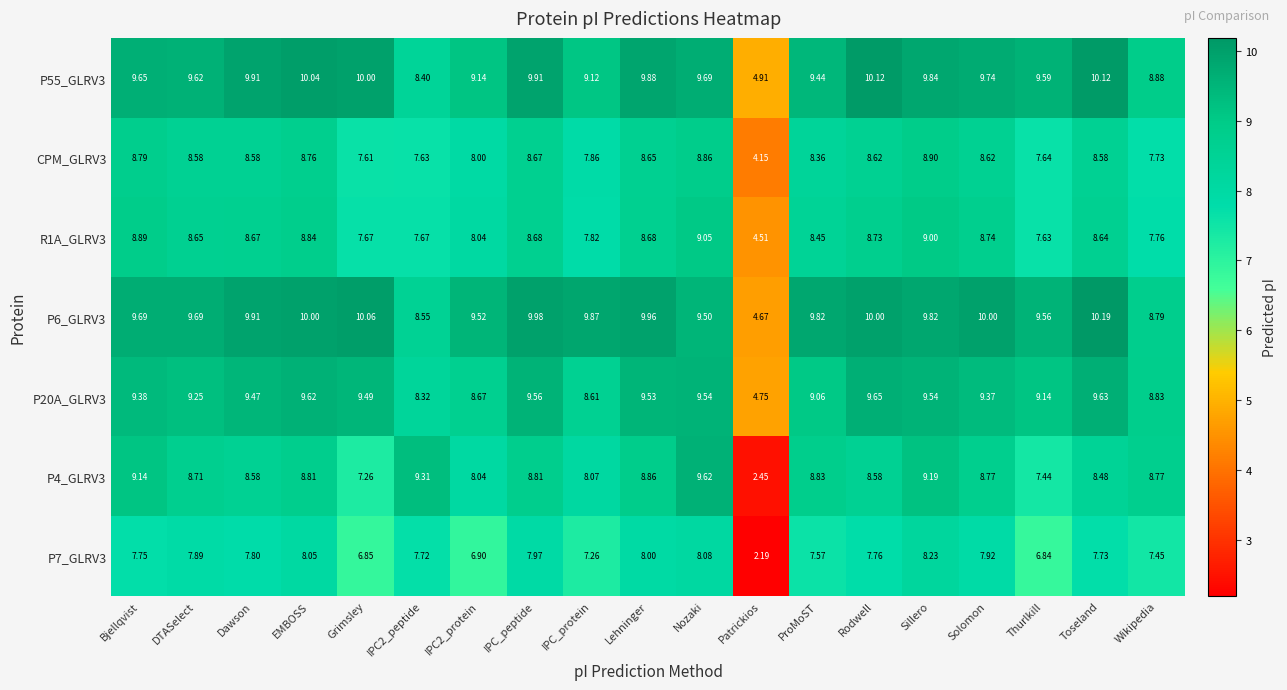

At which label does R1A_GLRV3 first exceed 8?

Bjellqvist